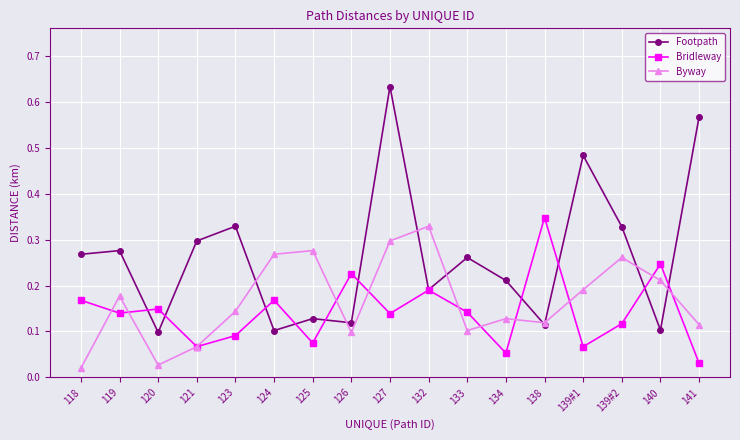

Which series has the widest spread of values?

Footpath